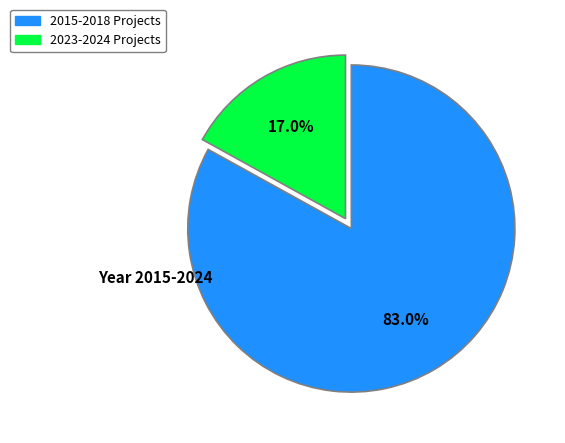

Rank the categories by value from lowest to highest.

2023-2024 Projects, 2015-2018 Projects